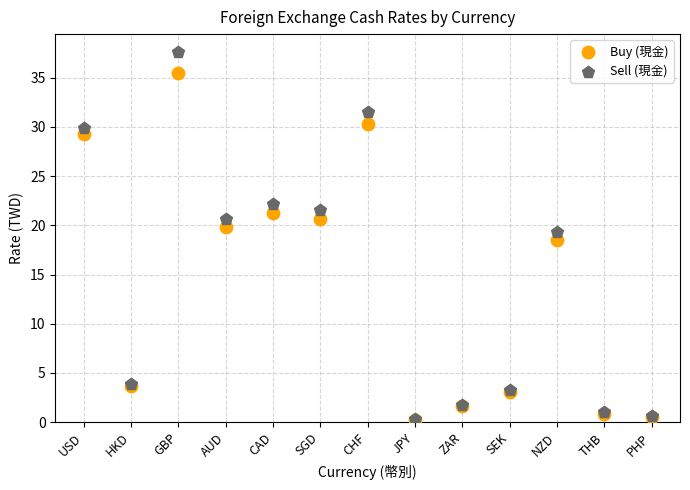

Across all series, what Y value is closest to 18?

18.5